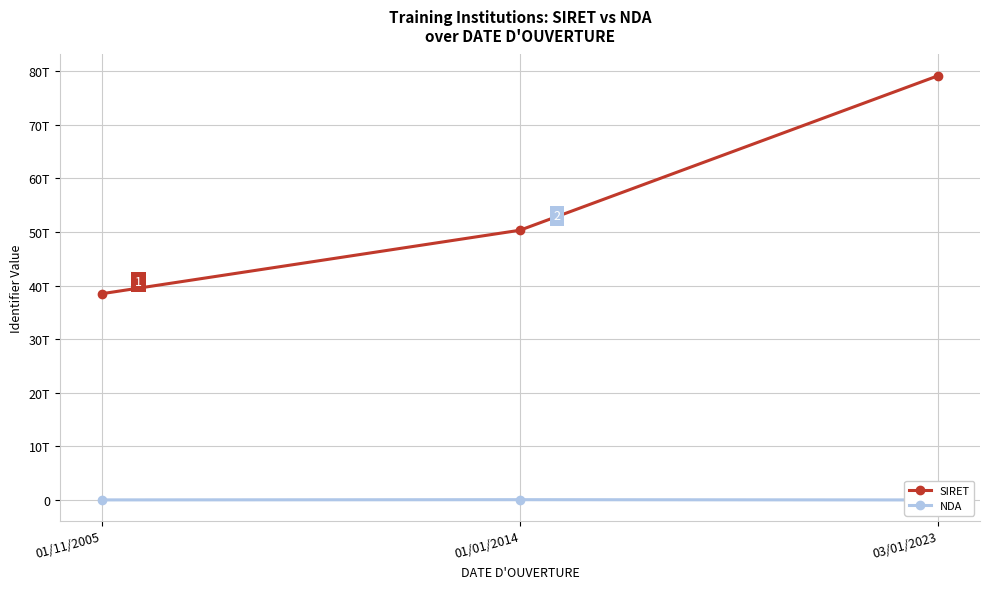

What are all the series names shown in the legend?

SIRET, NDA